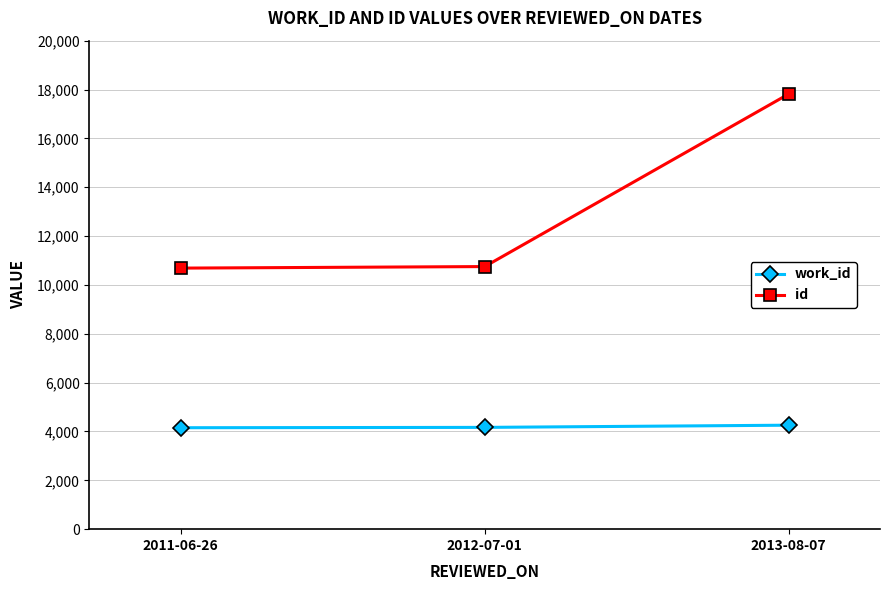

Which series changed the most between 2011-06-26 and 2013-08-07?

id